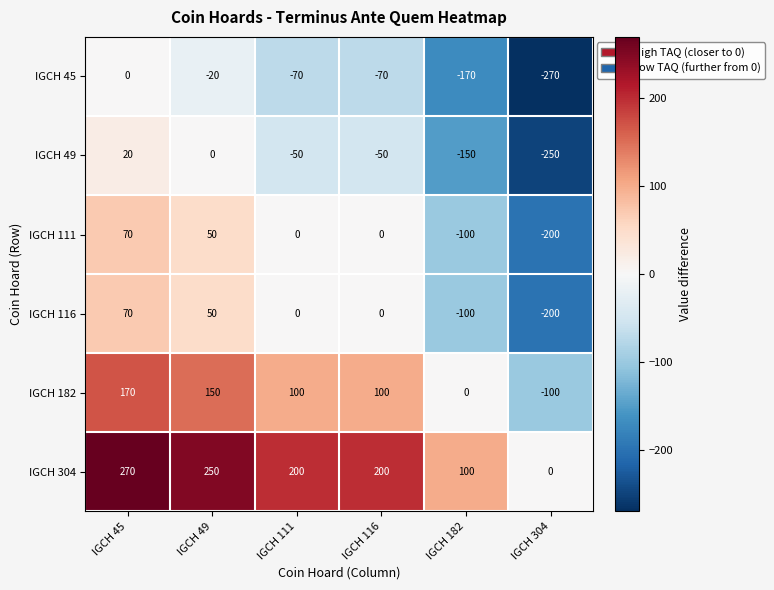

Read the IGCH 304 value at IGCH 116, to the nearest 50.

200